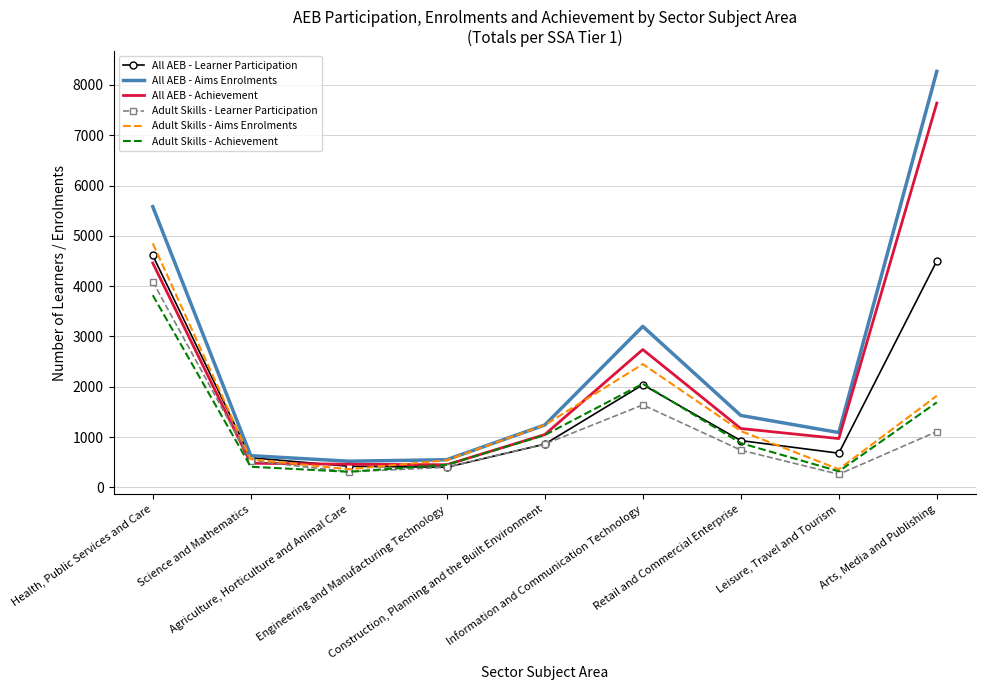

How many interior local valleys does the All AEB - Aims Enrolments series have?

2